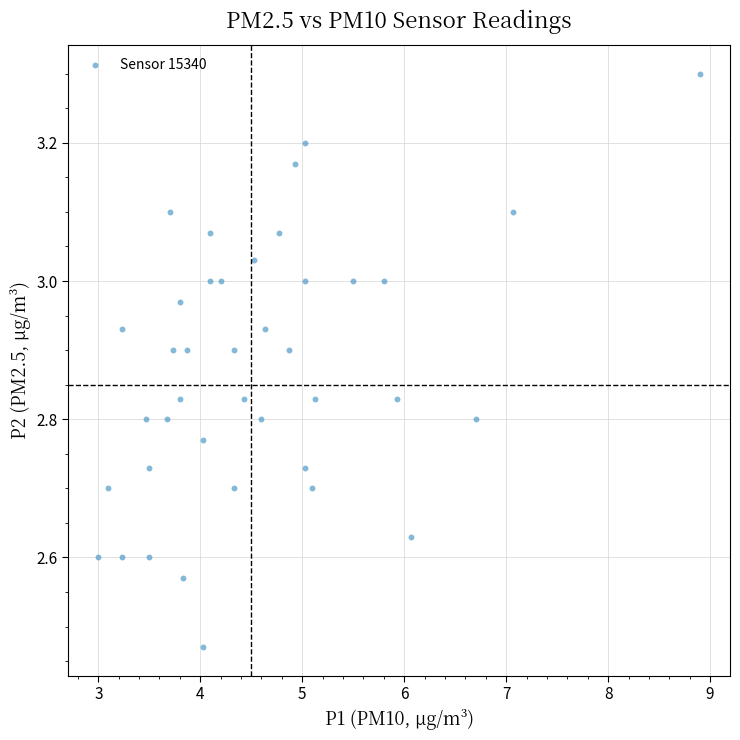

What is the range of Y values (max minus min)?

0.8